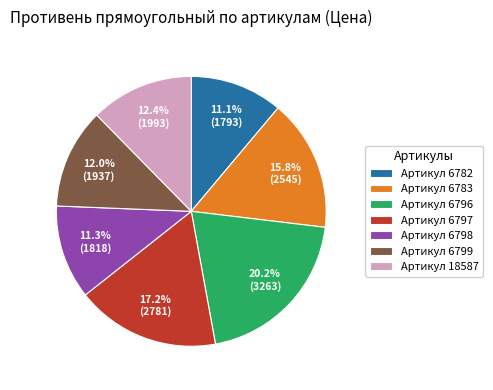

What is the ratio of the value at Артикул 6796 to the value at Артикул 6782?

1.8